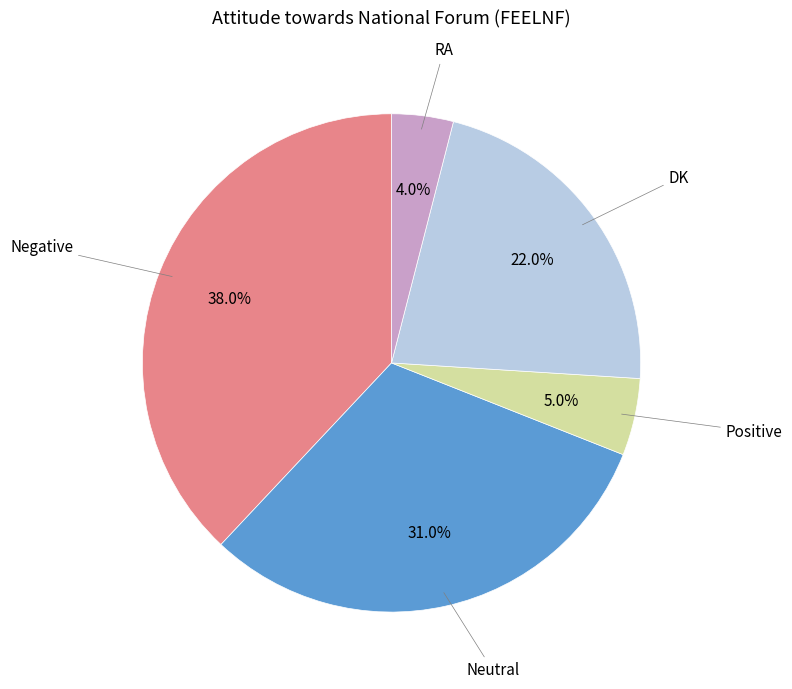

Does any single category account for the majority?

No